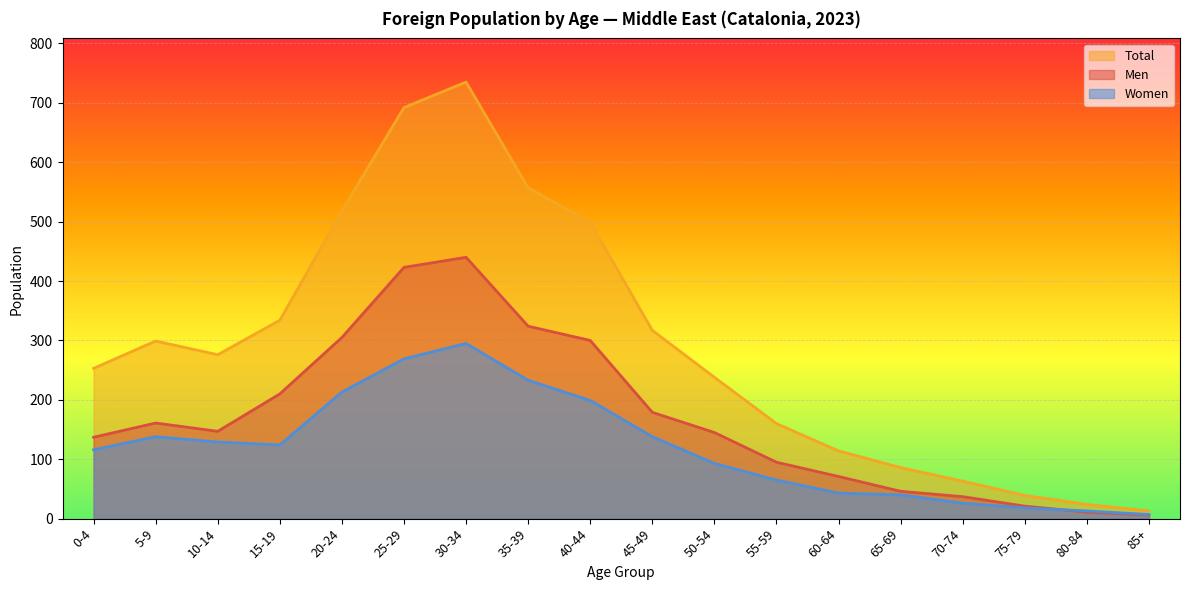

Reading right to left, what are all the values shown in this chart?

Men: 85+=6	80-84=11	75-79=21	70-74=37	65-69=46	60-64=71	55-59=95	50-54=145	45-49=179	40-44=300	35-39=324	30-34=440	25-29=423	20-24=305	15-19=210	10-14=147	5-9=161	0-4=137
Women: 85+=7	80-84=13	75-79=18	70-74=26	65-69=40	60-64=43	55-59=65	50-54=93	45-49=138	40-44=199	35-39=233	30-34=295	25-29=269	20-24=213	15-19=124	10-14=129	5-9=138	0-4=116
Total: 85+=13	80-84=24	75-79=39	70-74=63	65-69=86	60-64=114	55-59=160	50-54=238	45-49=317	40-44=499	35-39=557	30-34=735	25-29=692	20-24=518	15-19=334	10-14=276	5-9=299	0-4=253